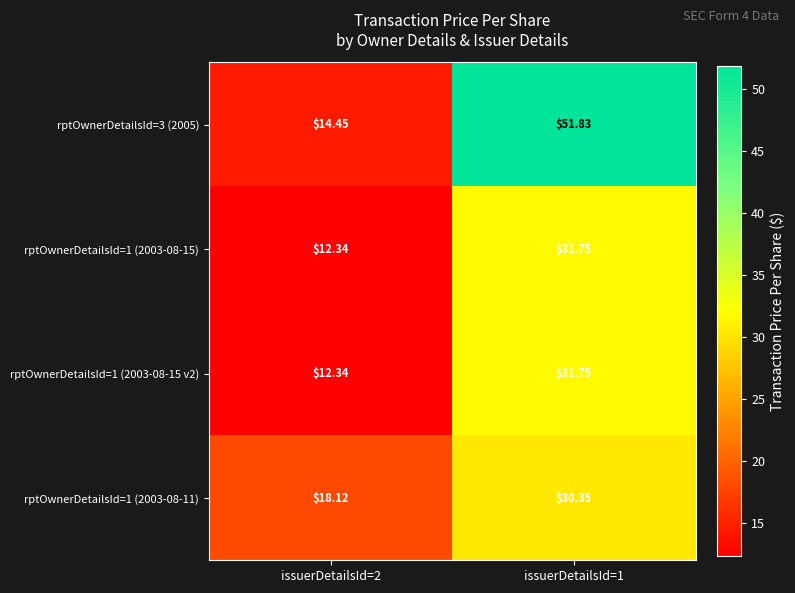

How many values in the rptOwnerDetailsId=3 (2005) series are below 51?

1